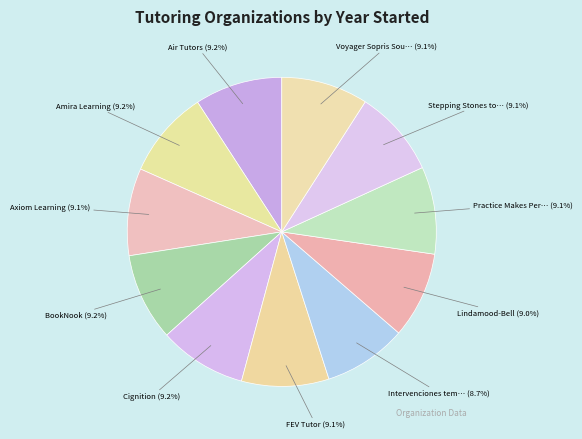

Which category has the biggest portion of the pie?

Amira Learning